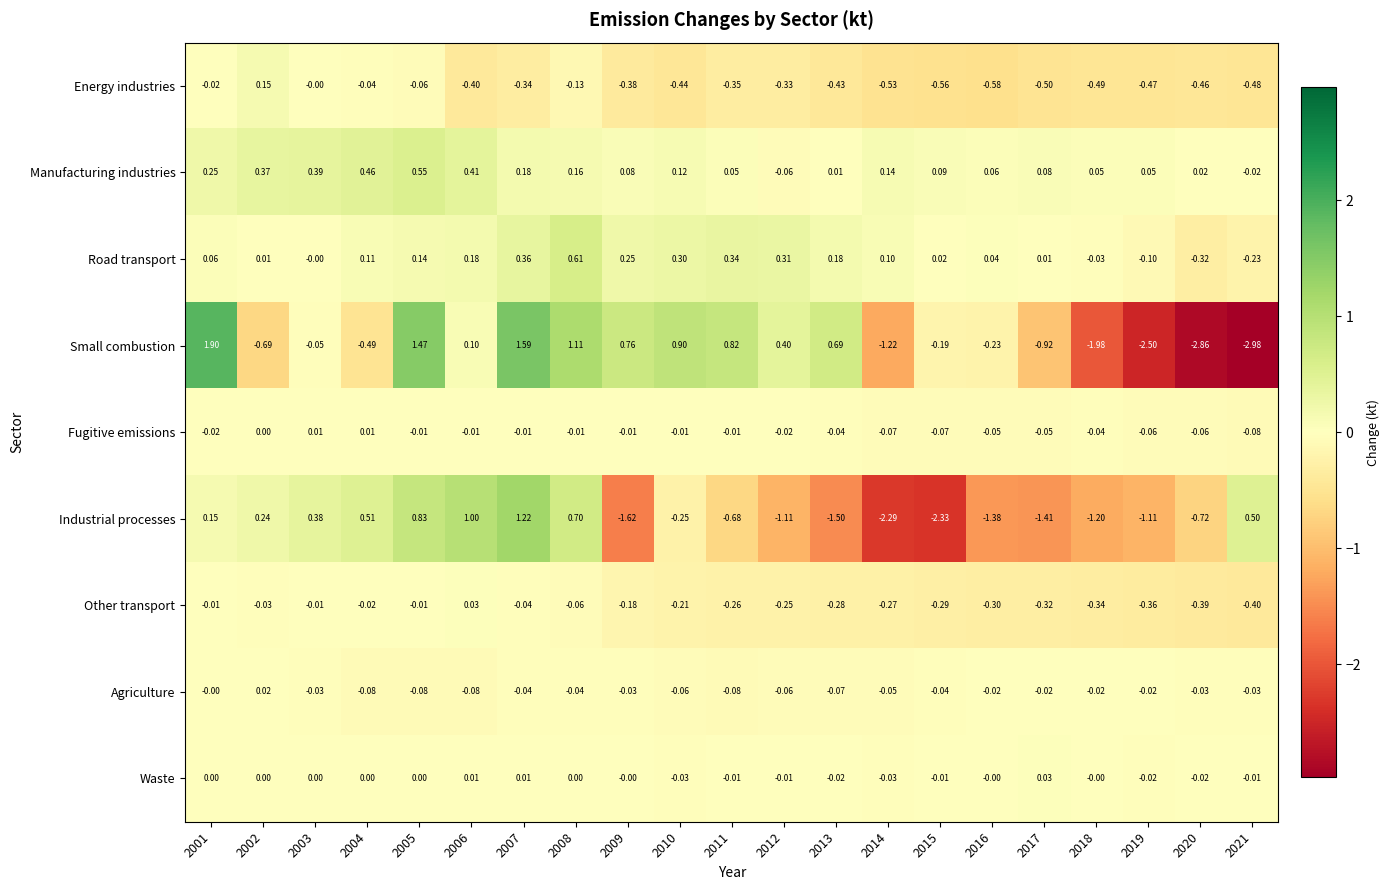

Which series has the widest spread of values?

Small combustion